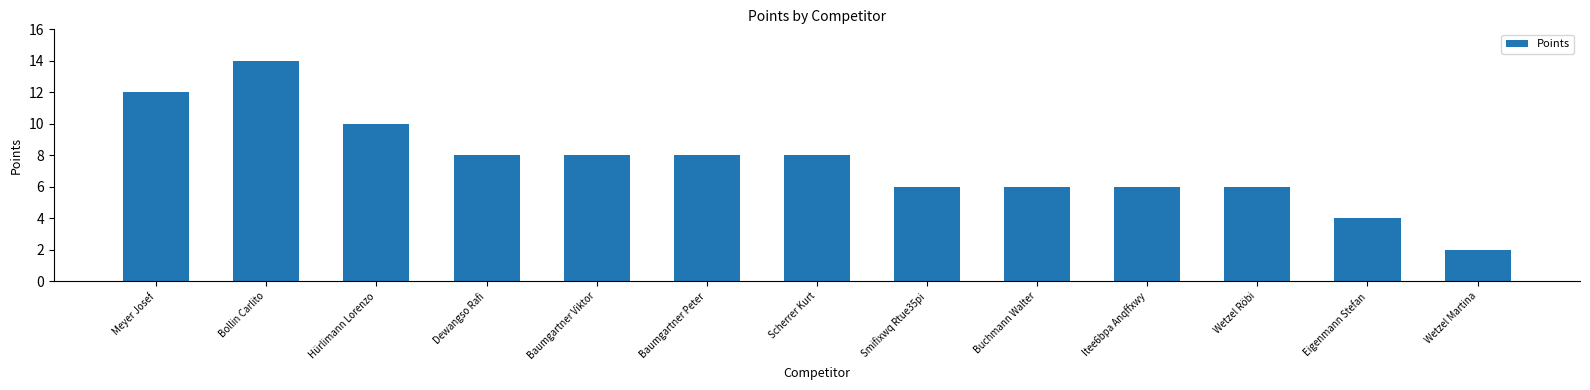

Between Smifixwq Rtue35pi and Bollin Carlito, which is larger?

Bollin Carlito